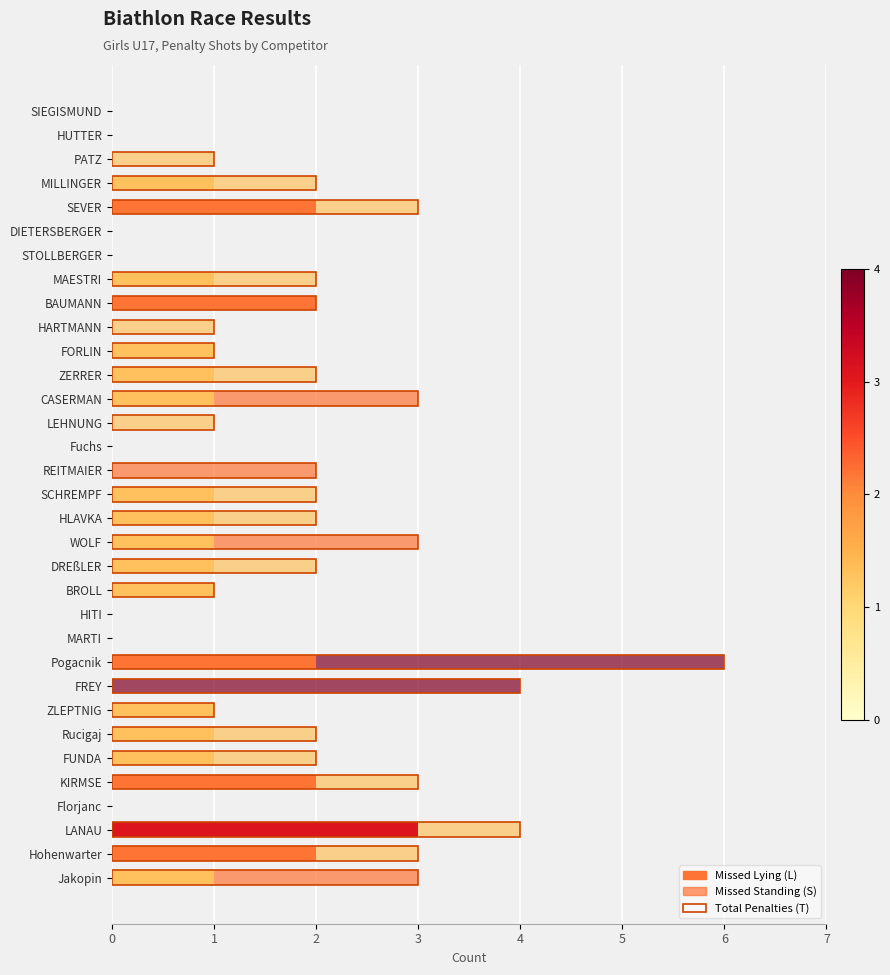

What is the sum of all Missed Standing (S) values?

31